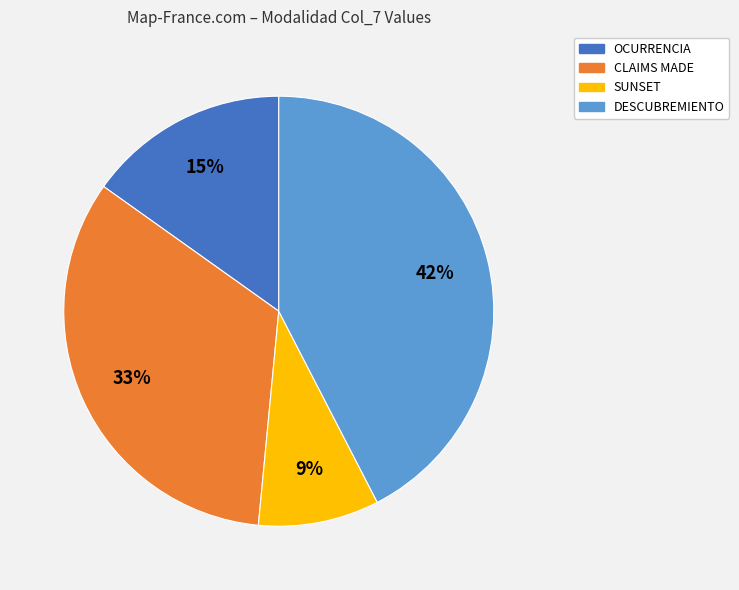

The CLAIMS MADE slice represents 33% of the pie. True or false?

True